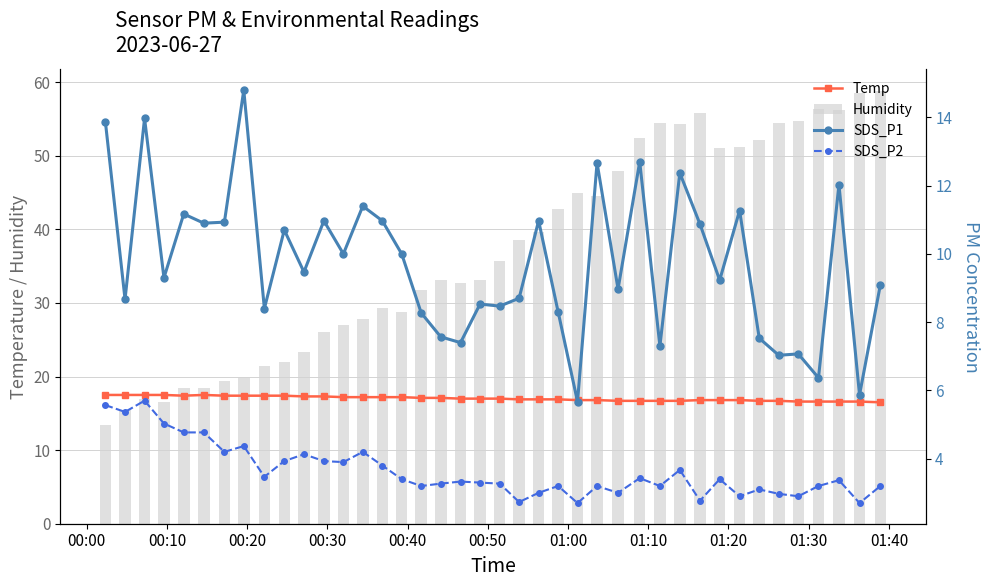

What is the difference between the maximum and minimum values in the Humidity series?

45.4